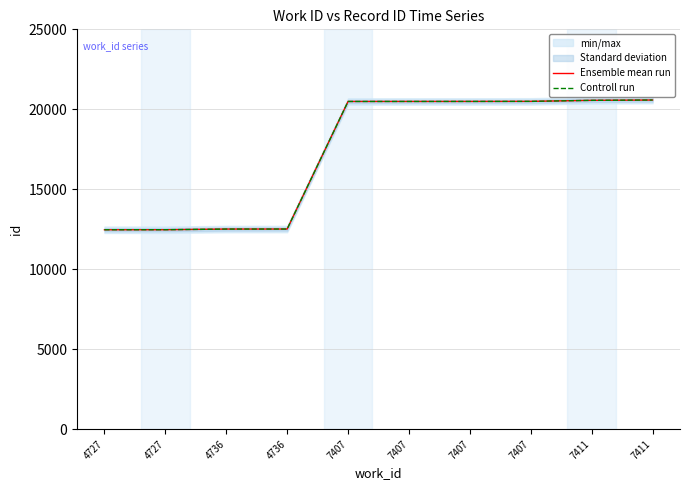

What is the difference between the maximum and minimum values in the Controll run series?

8112